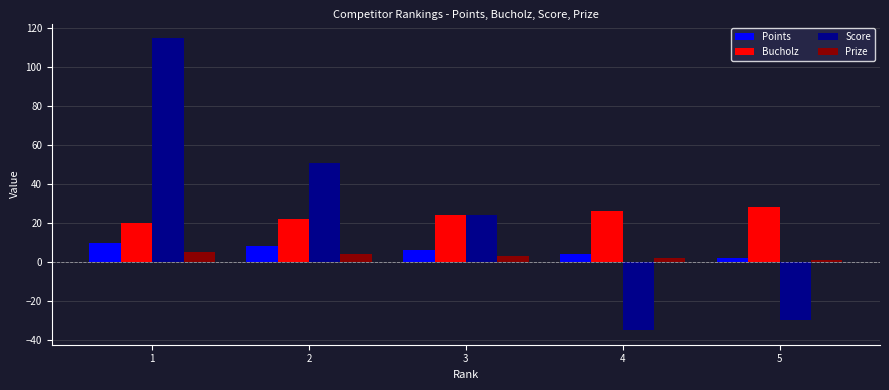

Which series has the largest range (max minus min)?

Score